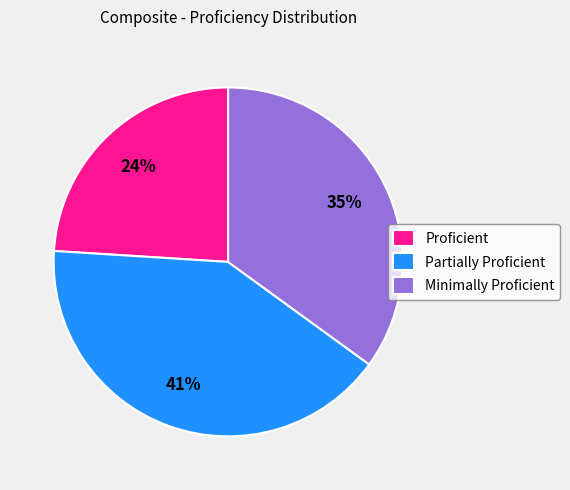

To the nearest percent, what is the difference between the Minimally Proficient and Partially Proficient slice percentages?

6%